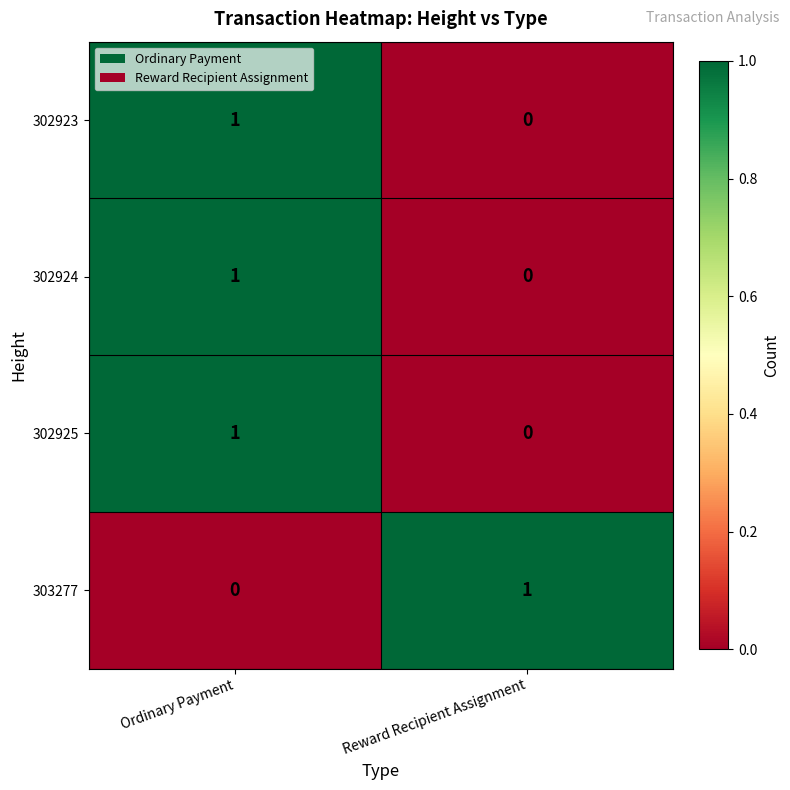

List the labels in order of 302925 value, largest first.

Ordinary Payment, Reward Recipient Assignment